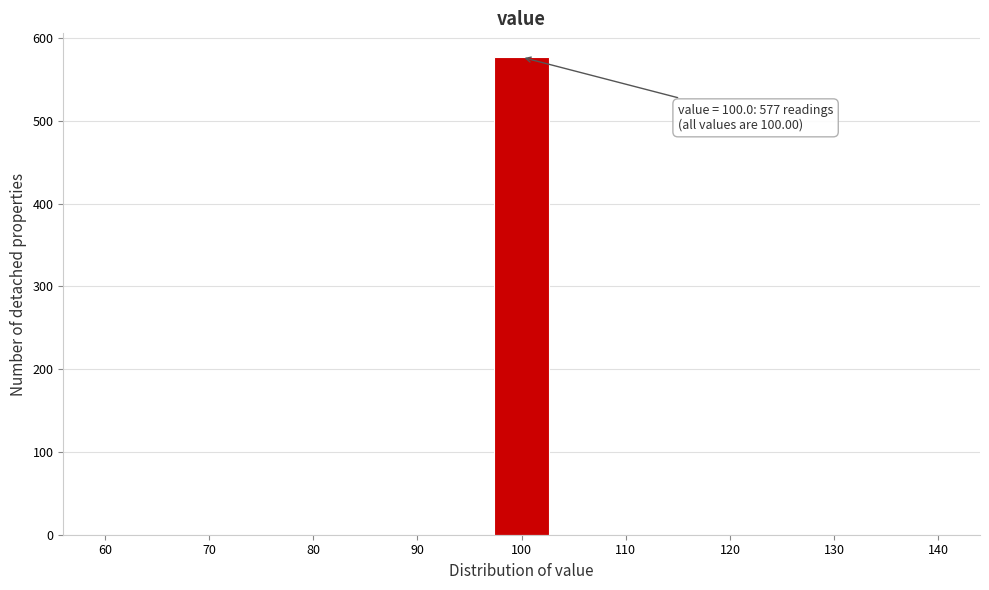

Over which range of the x-axis is the bar tallest?

97 to 103